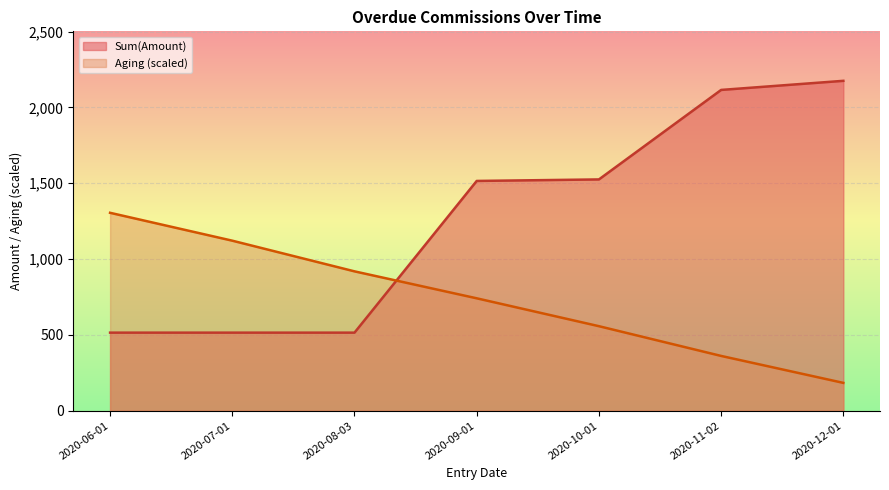

Read the Aging (scaled) value at 2020-07-01.

1121.2